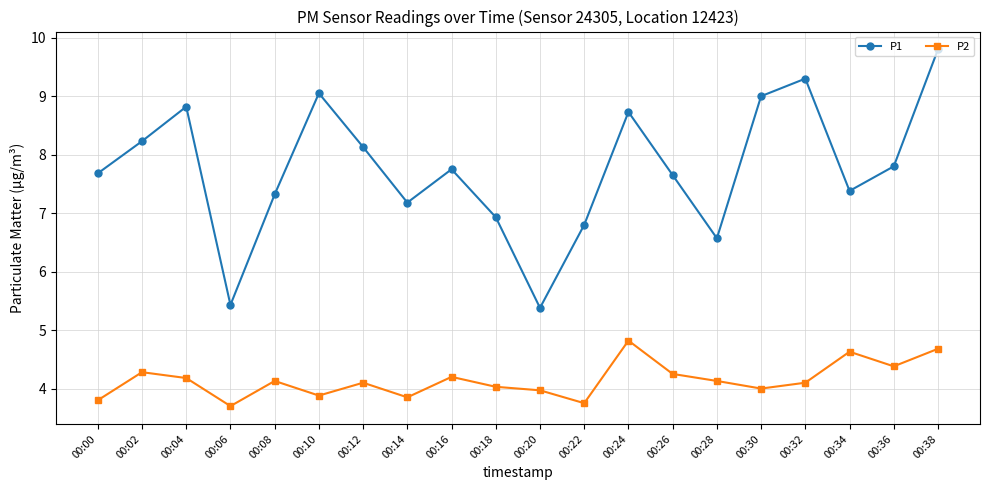

What is the difference between the P2 values at 00:24 and 00:10?

0.9